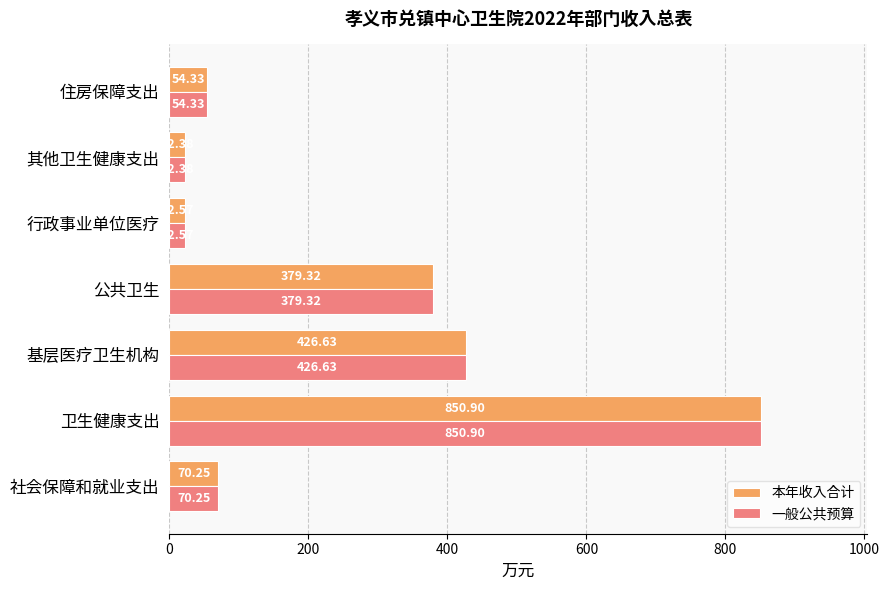

What is the greatest value displayed?

850.9